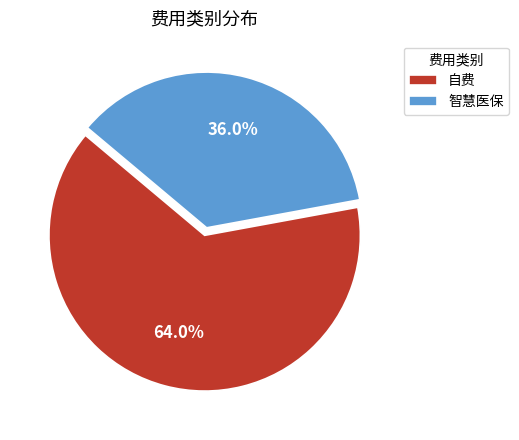

Combined, do 智慧医保 and 自费 account for over 50%?

Yes